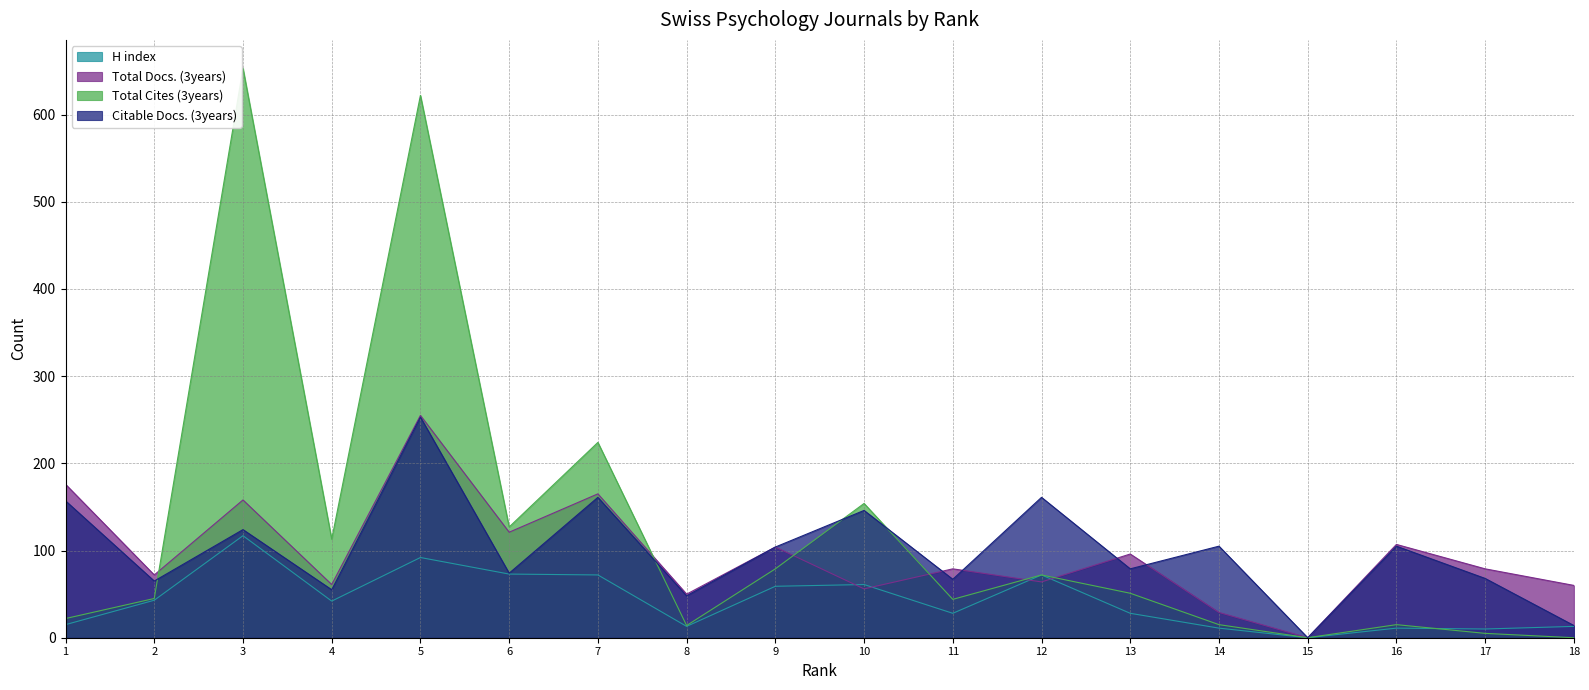

The H index series shows 28 at 13. True or false?

True